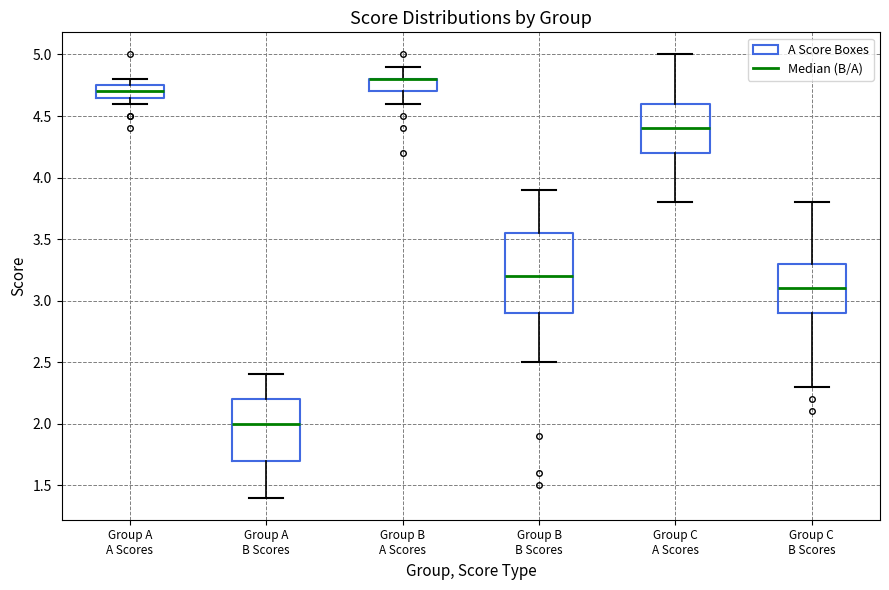

Reading left to right, transcribe this box plot: for each box, give where its median line is, the range the box spans, and where its two whiskers end, as read against the y-axis. The values are not printed on the chart, so give them approximately, as read against the axis.

Group A A Scores: median 4.70, box 4.65 to 4.75, whiskers 4.60 to 4.80
Group A B Scores: median 2.00, box 1.70 to 2.20, whiskers 1.40 to 2.40
Group B A Scores: median 4.80 (drawn on the box's upper edge), box 4.70 to 4.80, whiskers 4.60 to 4.90
Group B B Scores: median 3.20, box 2.90 to 3.55, whiskers 2.50 to 3.90
Group C A Scores: median 4.40, box 4.20 to 4.60, whiskers 3.80 to 5.00
Group C B Scores: median 3.10, box 2.90 to 3.30, whiskers 2.30 to 3.80